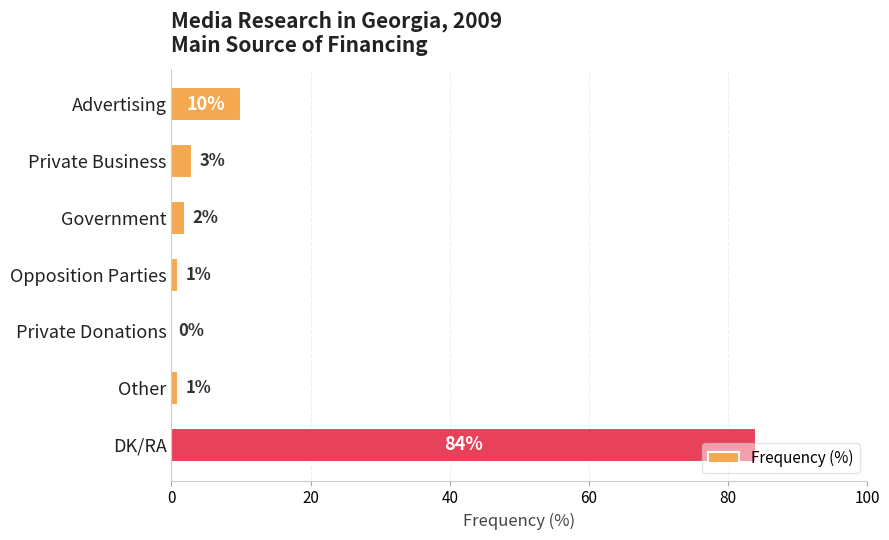

What is the sum of the values at Advertising and DK/RA?

94